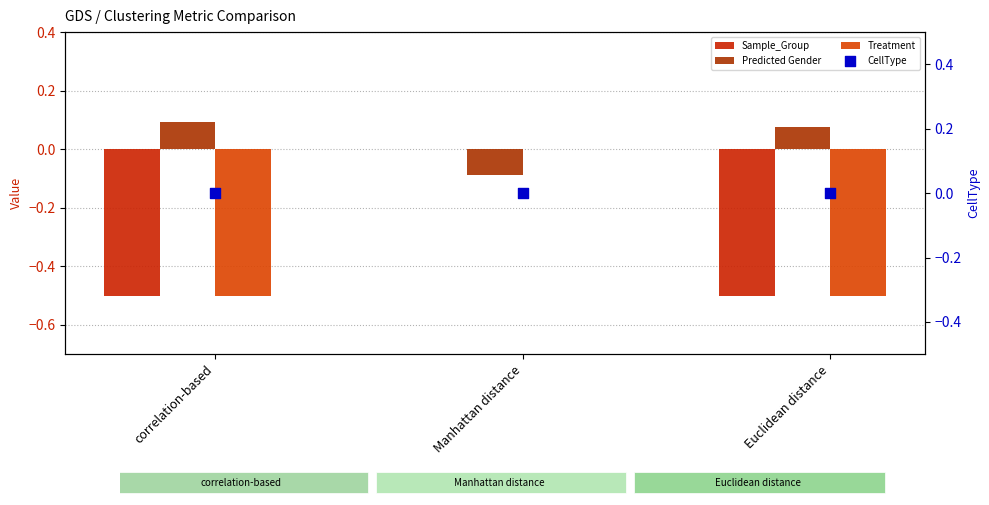

Which series has the largest Y range (max minus min)?

Sample_Group